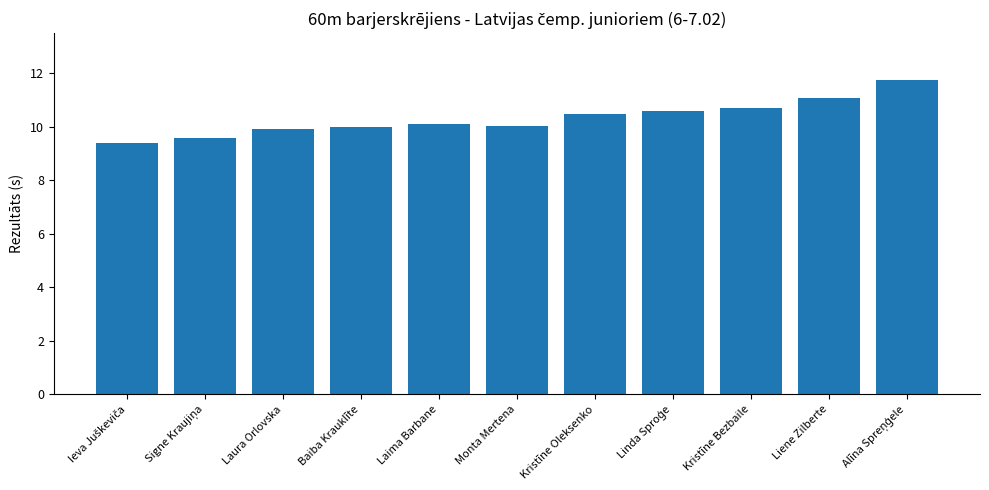

Are the bars grouped side by side (vs. stacked)?

No